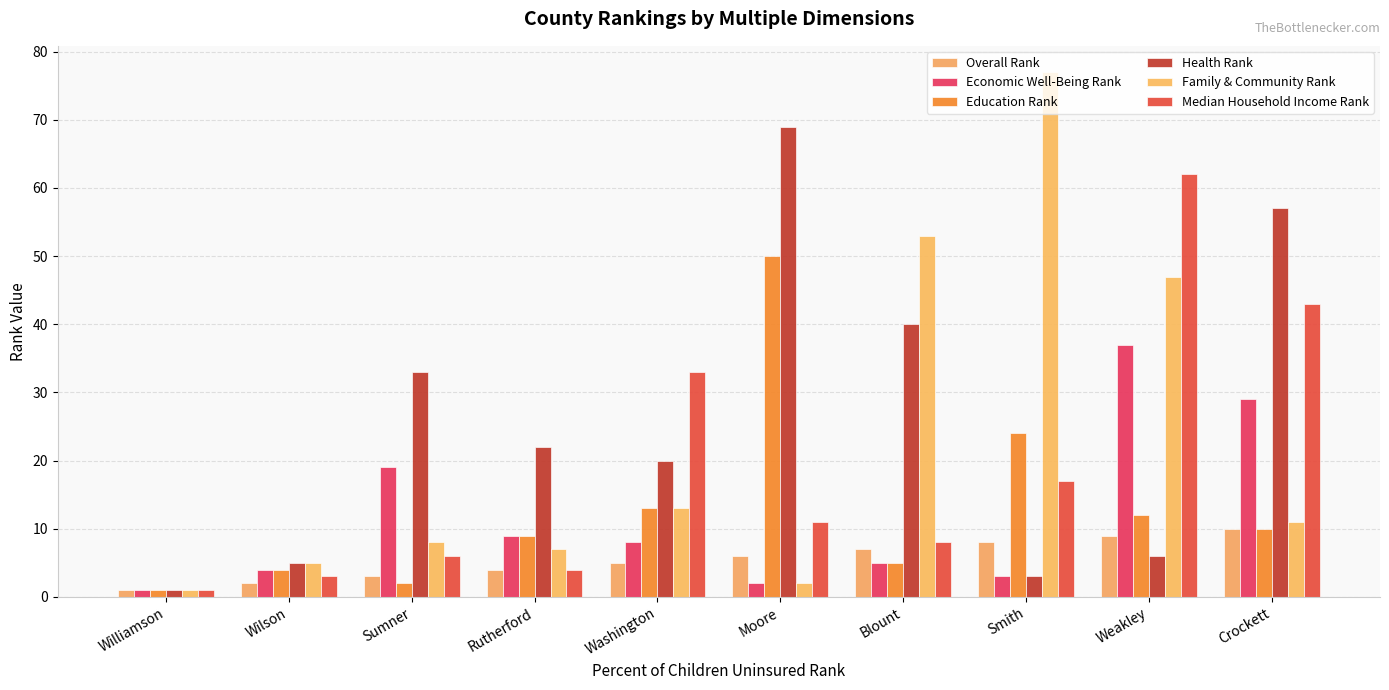

Where does the Education Rank series first go above 10?

Washington